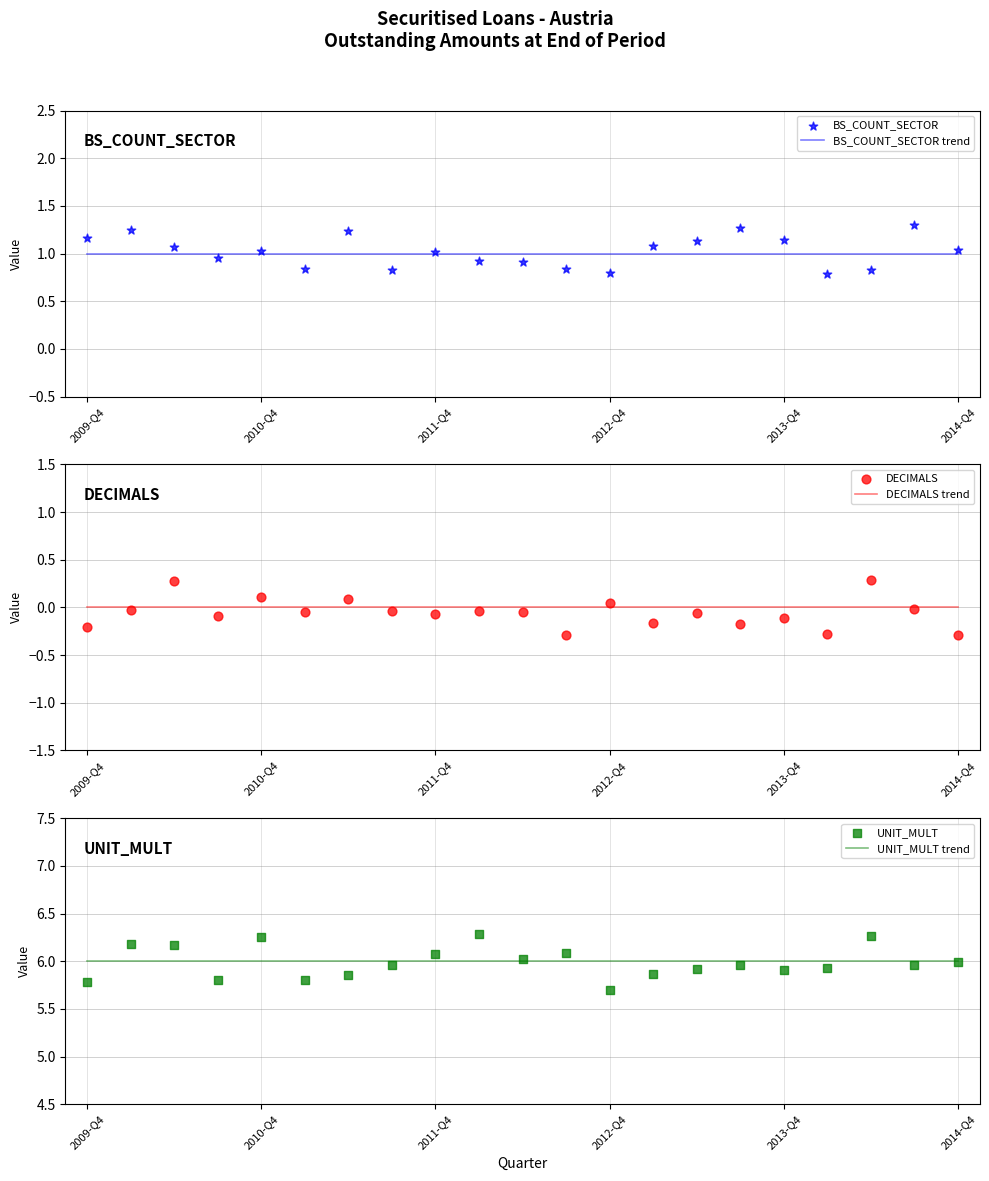

Which series contains the highest Y value?

UNIT_MULT